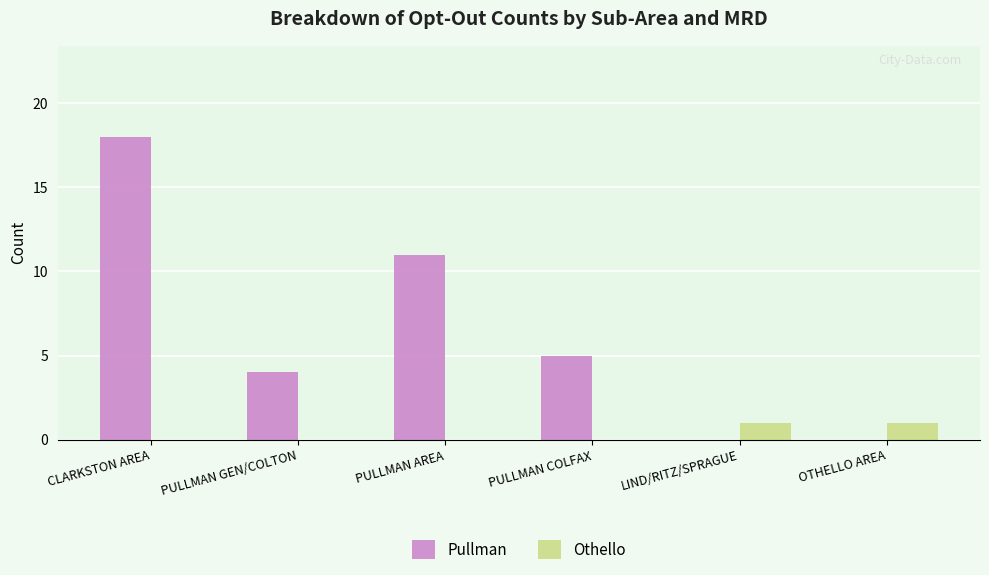

Reading left to right, transcribe all the data shown in this chart.

Pullman: 18	4	11	5	0	0
Othello: 0	0	0	0	1	1